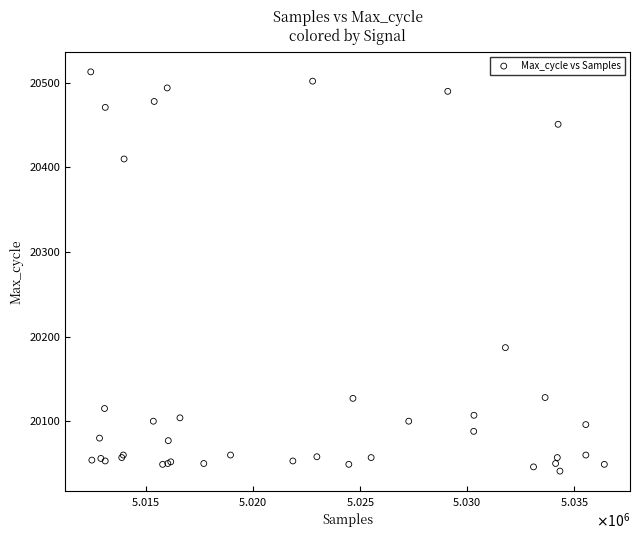

What Y value in the scatter plot is closest to 20277?

20187